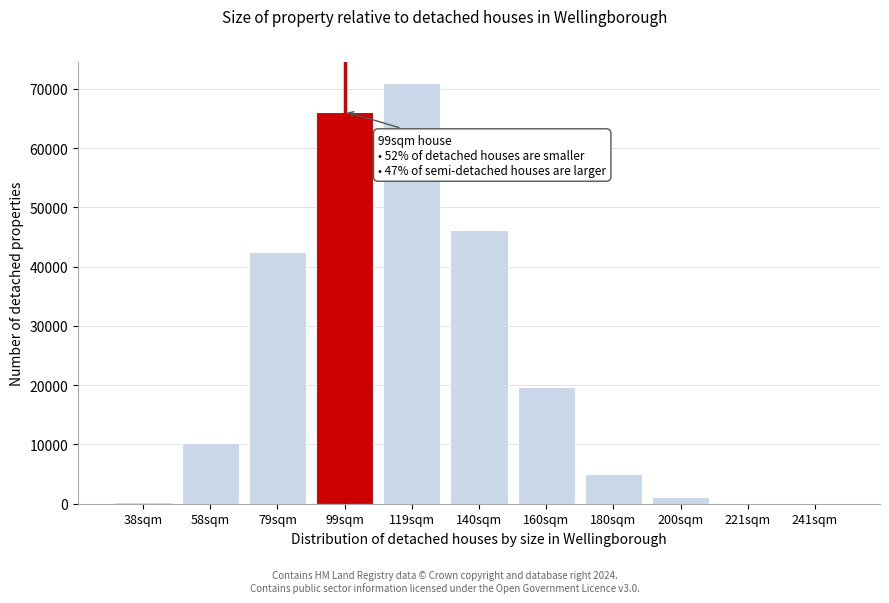

What is the greatest value displayed?

70968